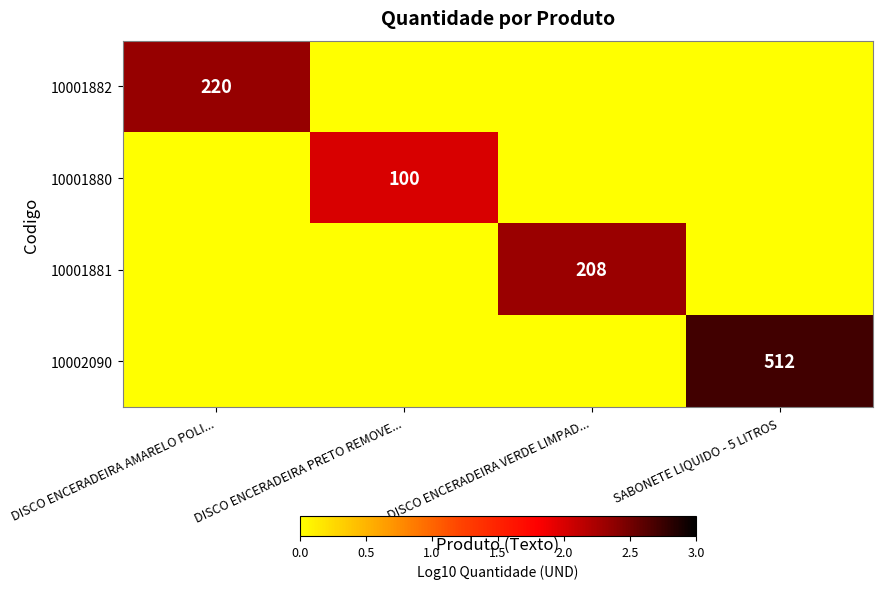

At how many categories does at least one series exceed 2?

3